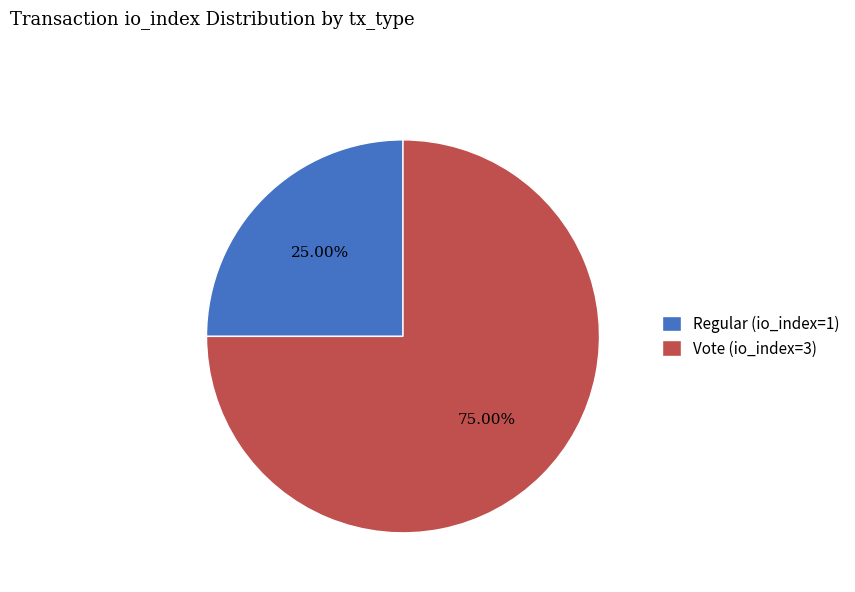

What percentage is the Vote (io_index=3) slice, to the nearest percent?

75%